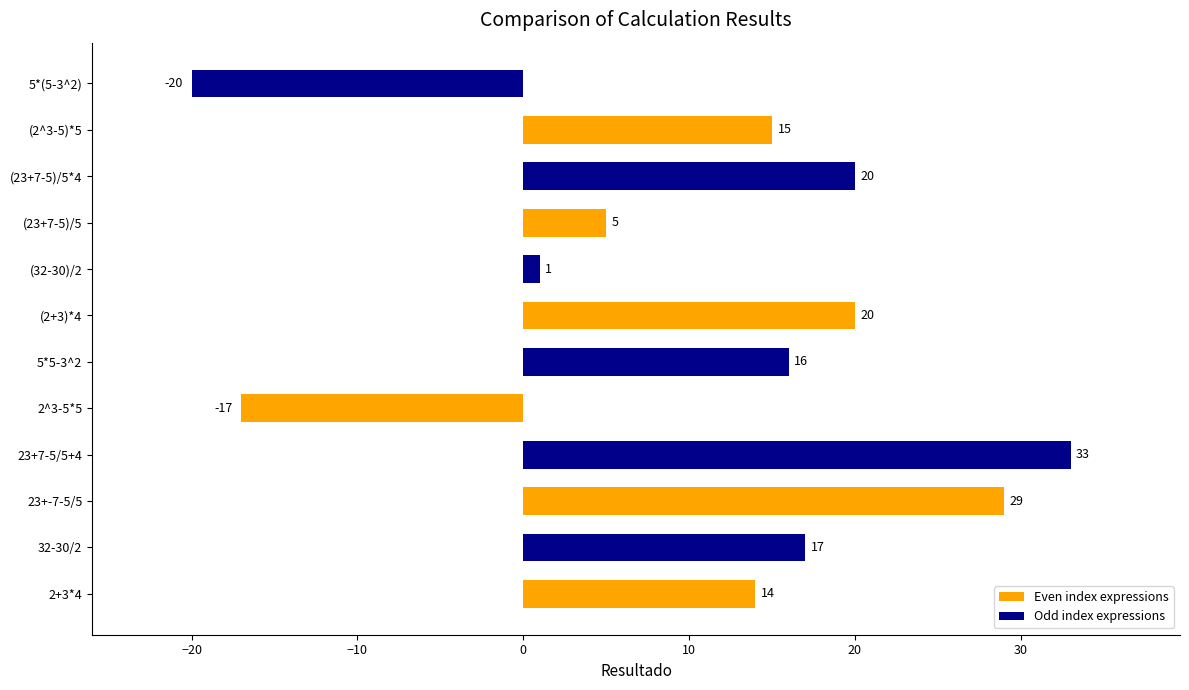

Are the bars horizontal?

Yes